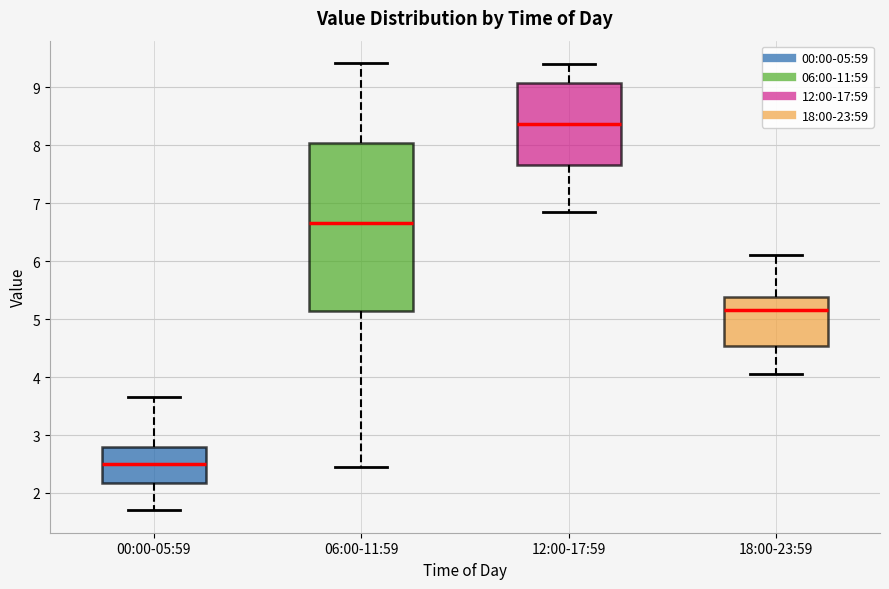

Which box is the tallest, from its lower edge to its upper edge?

06:00-11:59